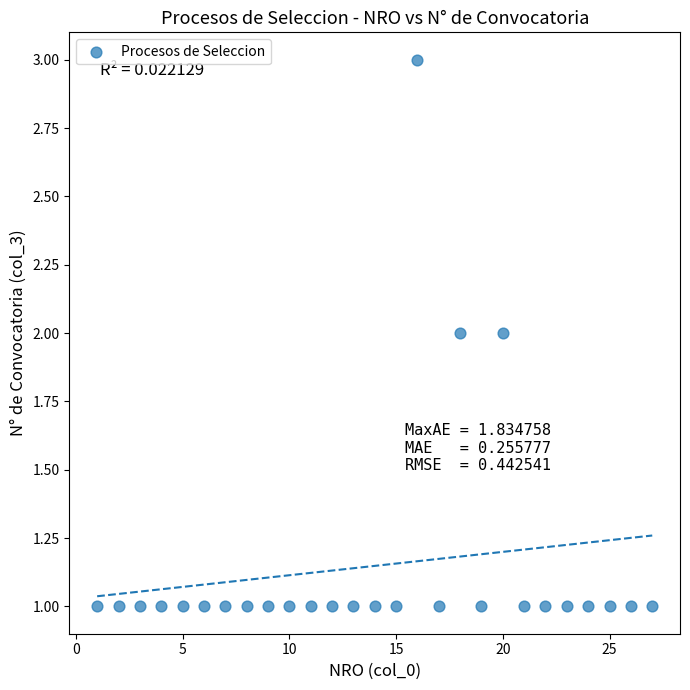

What is the range of X values (max minus min)?

26